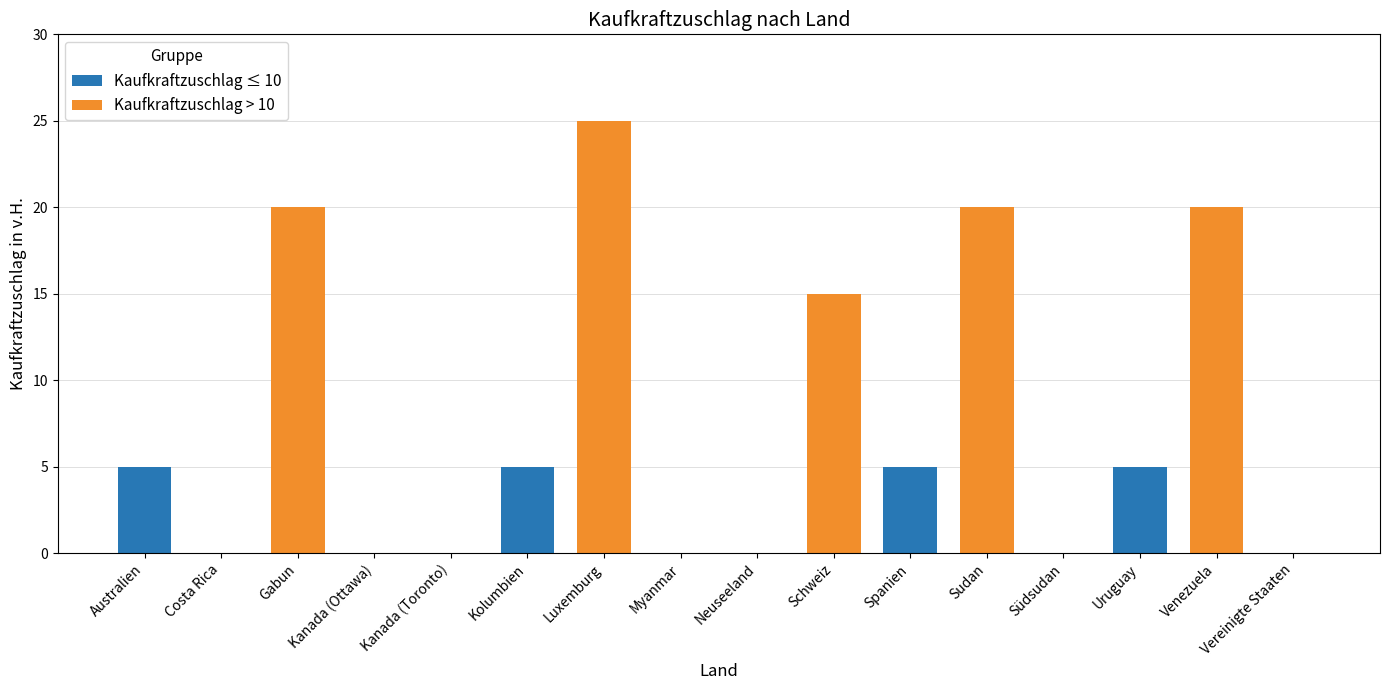

Reading right to left, what are all the values shown in this chart?

0	20	5	0	20	5	15	0	0	25	5	0	0	20	0	5